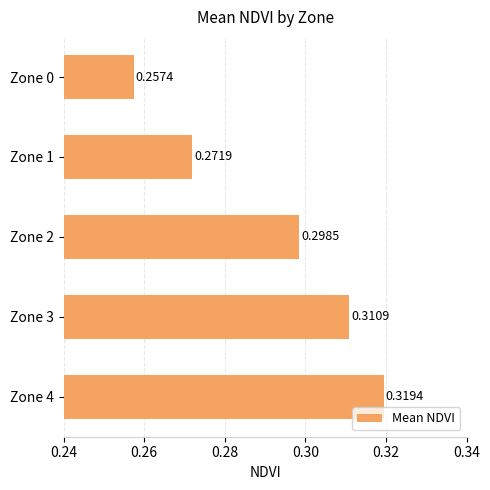

Are the bars horizontal?

Yes